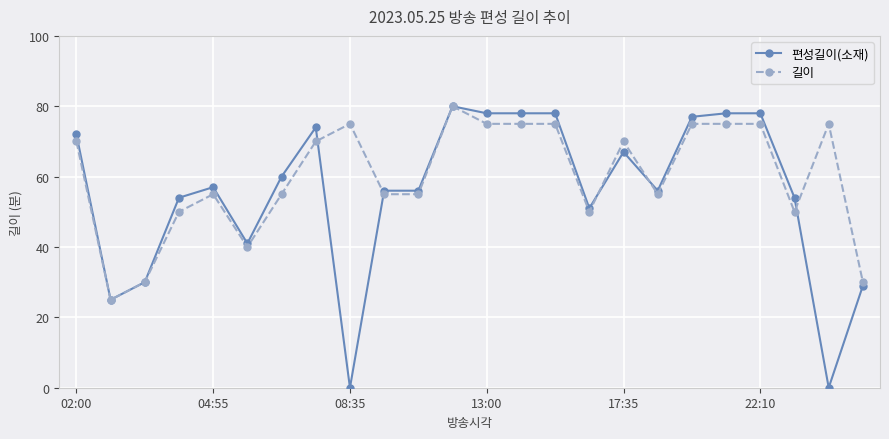

What is the lowest value of the 길이 series?

25